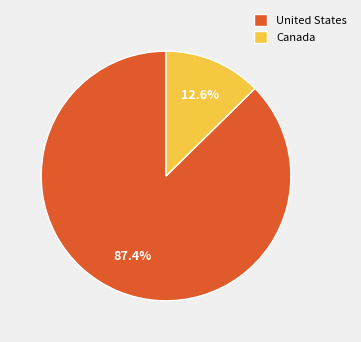

To the nearest percent, what portion does United States represent?

87%